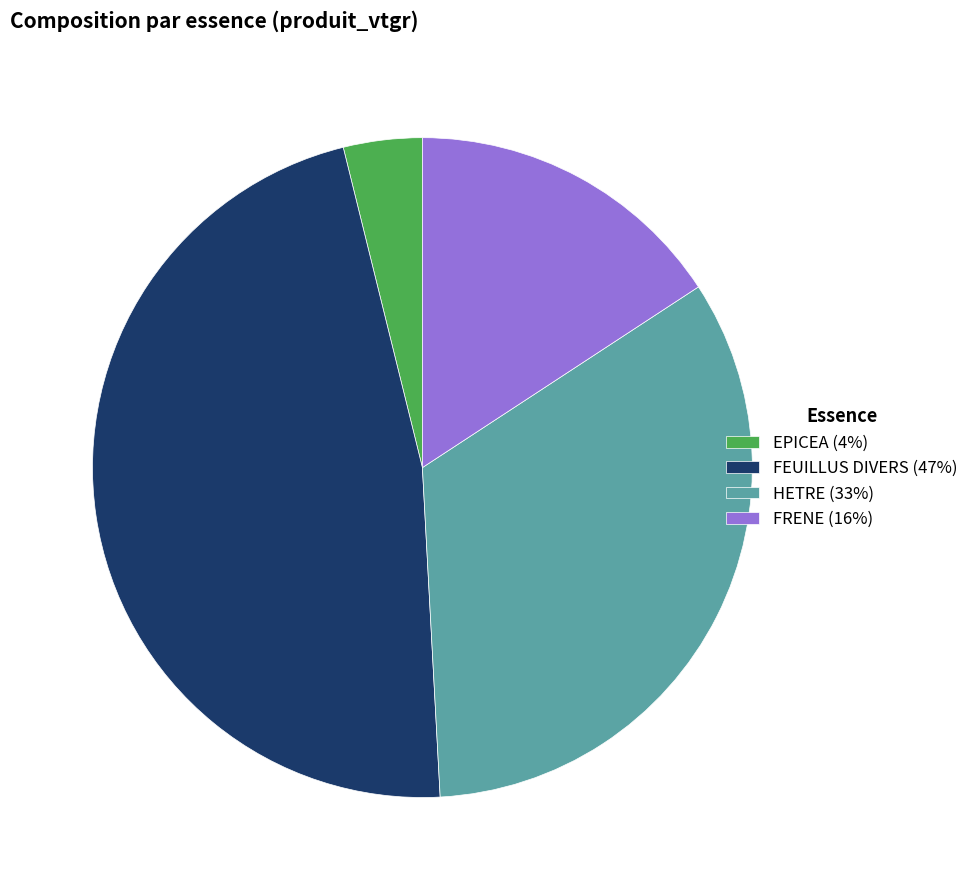

Is the sum of FRENE (16%) and FEUILLUS DIVERS (47%) greater than half?

Yes